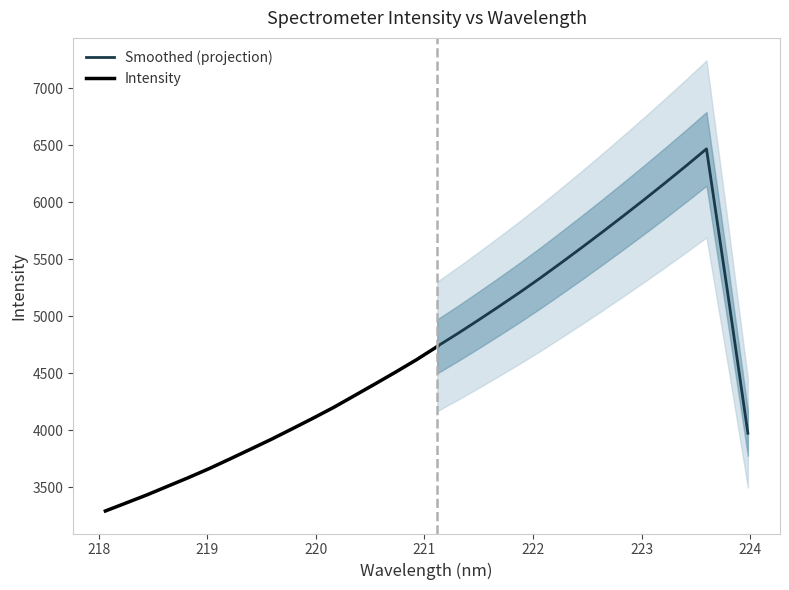

What is the label of the 15th point from the right?

221.3083